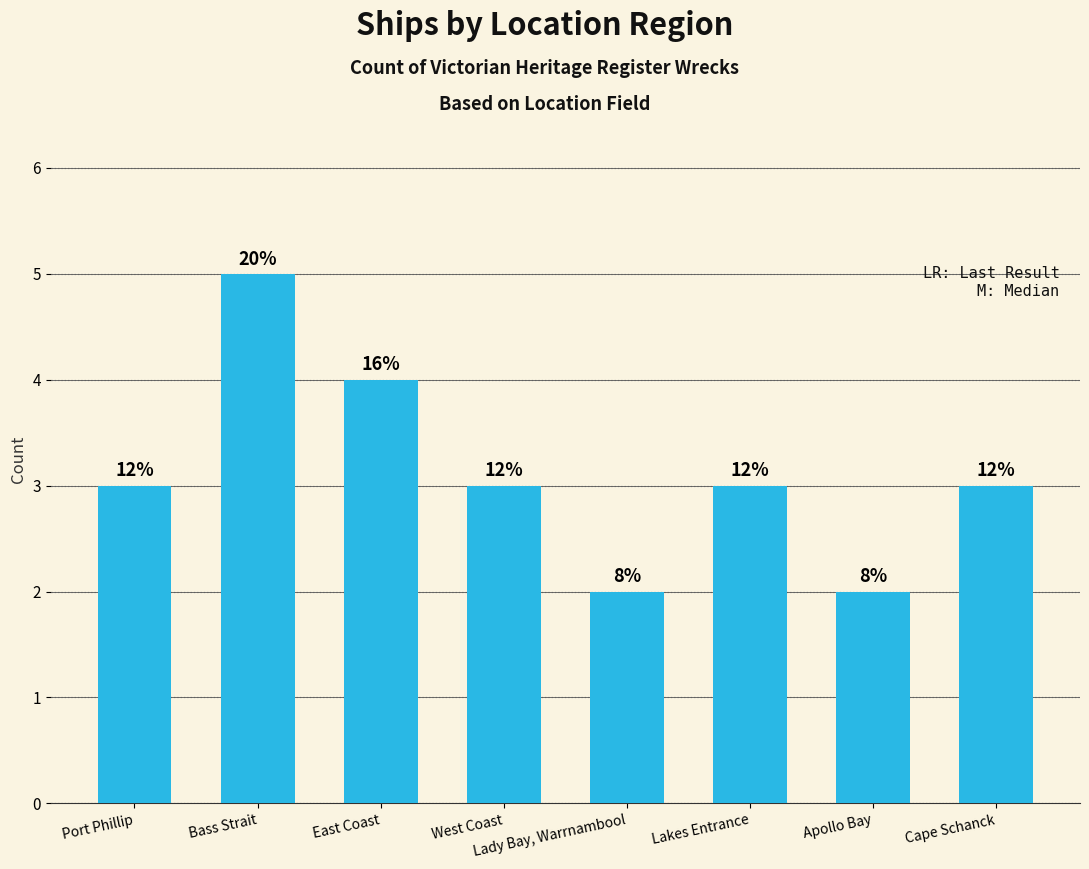

Reading left to right, extract all data points from this chart.

3	5	4	3	2	3	2	3